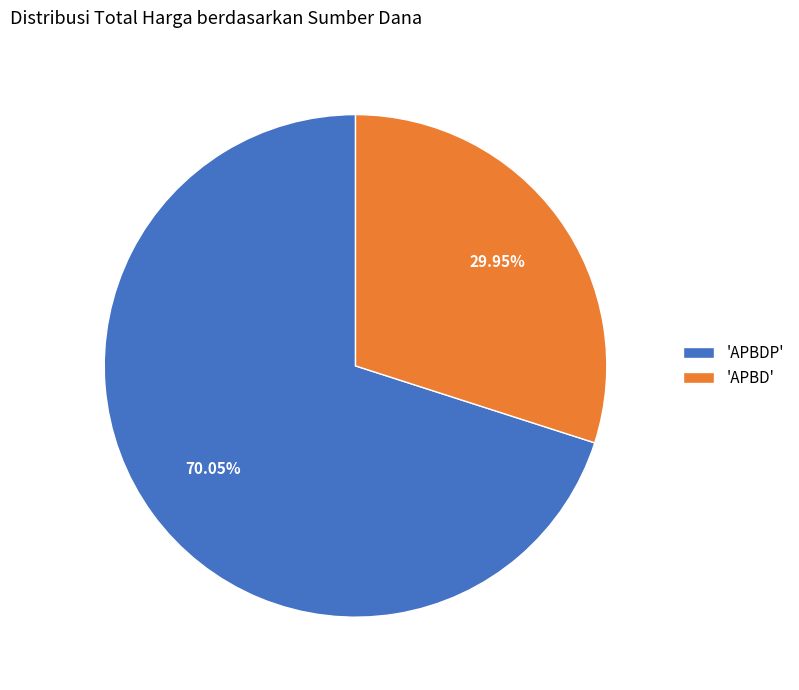

Do 'APBD' and 'APBDP' together represent more than half of the pie?

Yes